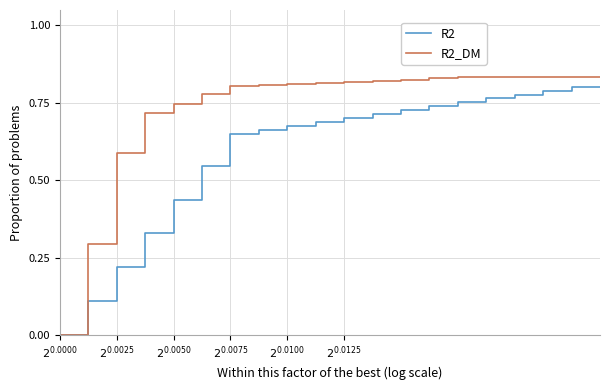

Which series has the widest spread of values?

R2_DM